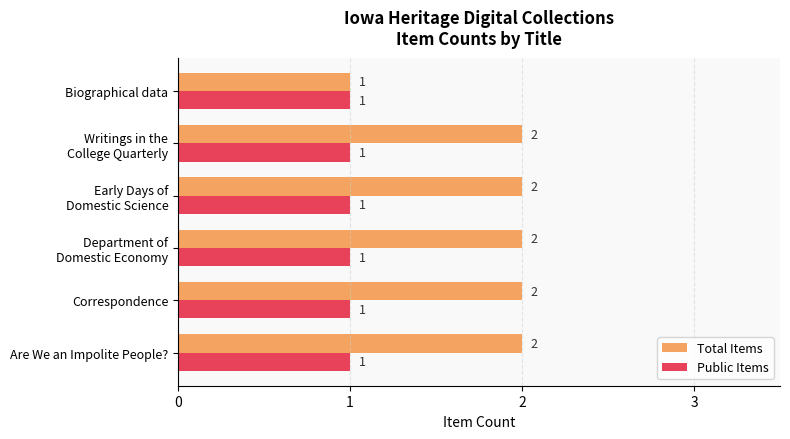

At which label is Total Items closest to 1?

Biographical data